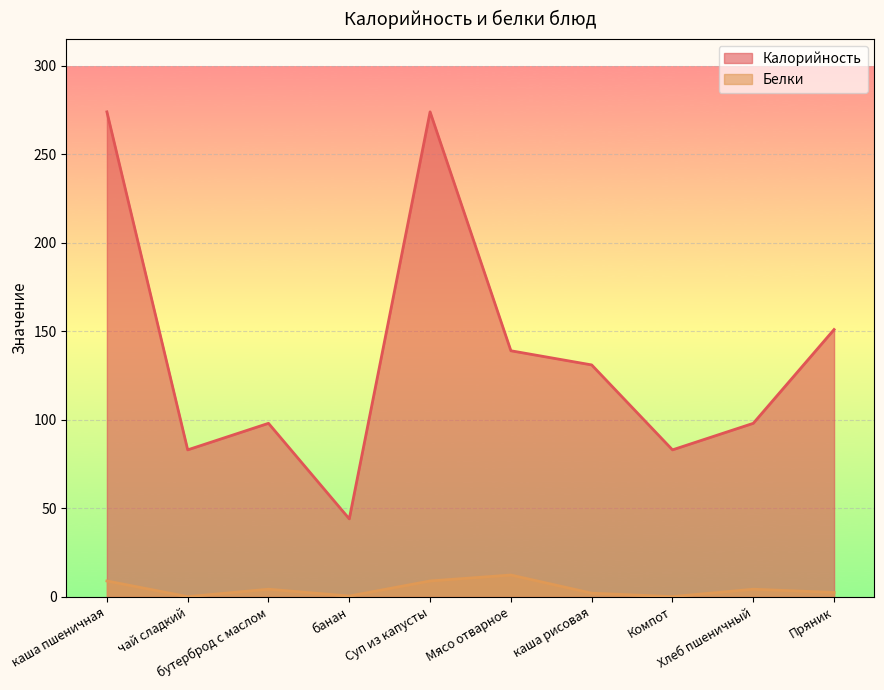

What is the sum of the Белки values at банан and Хлеб пшеничный?

4.7